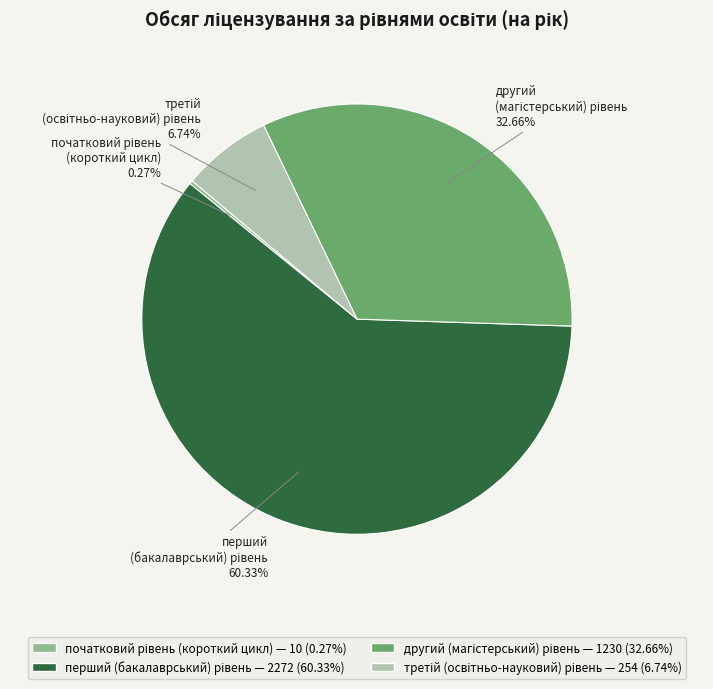

Is there a majority slice in this chart?

Yes